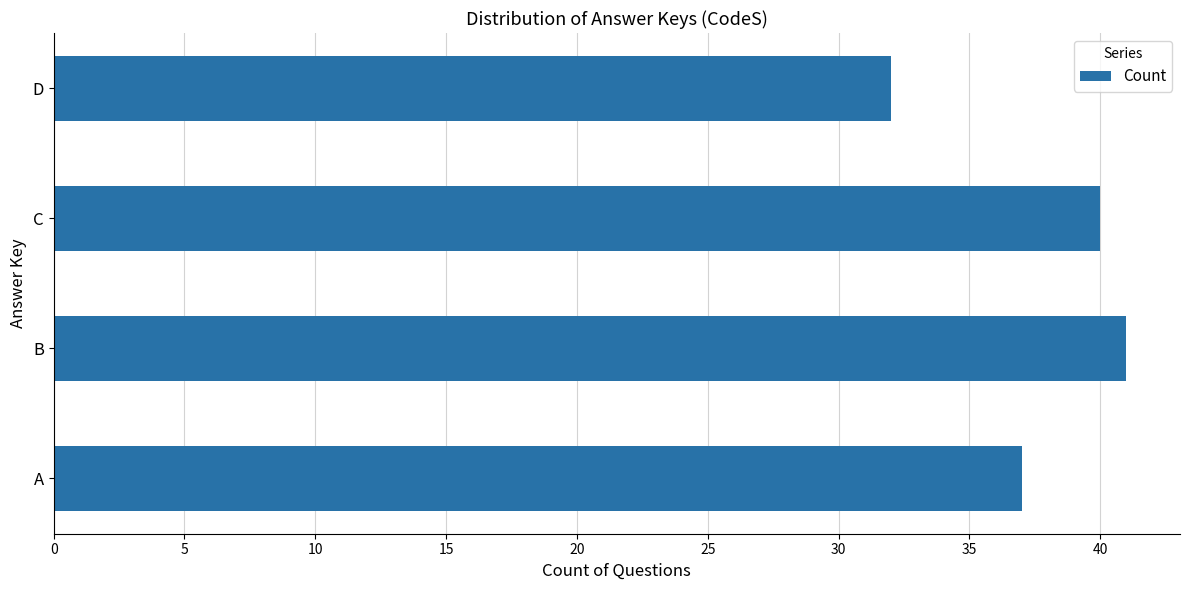

What is the average value?

38